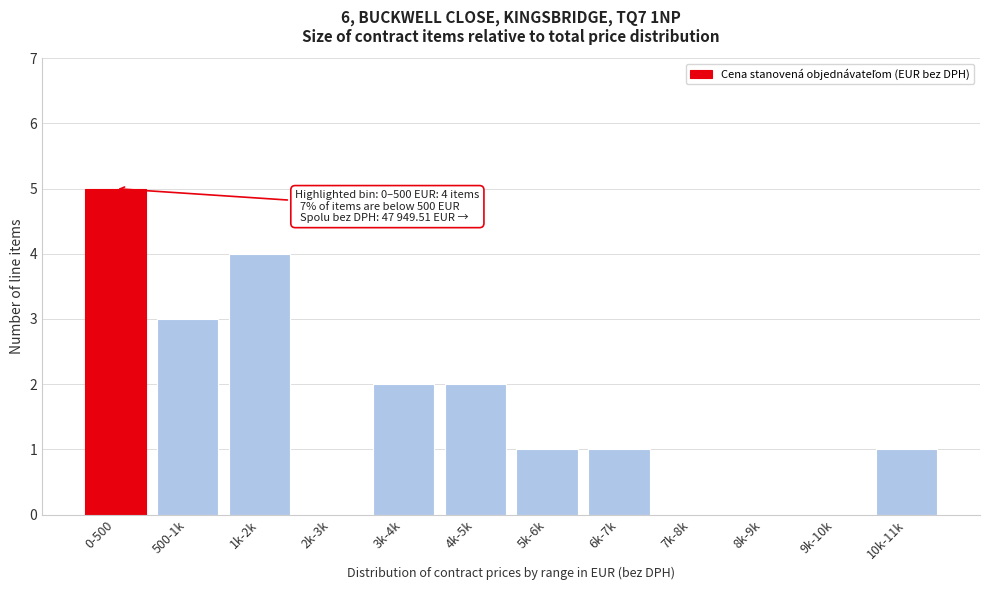

Reading left to right, extract all data points from this chart.

0-500=5	500-1k=3	1k-2k=4	2k-3k=0	3k-4k=2	4k-5k=2	5k-6k=1	6k-7k=1	7k-8k=0	8k-9k=0	9k-10k=0	10k-11k=1